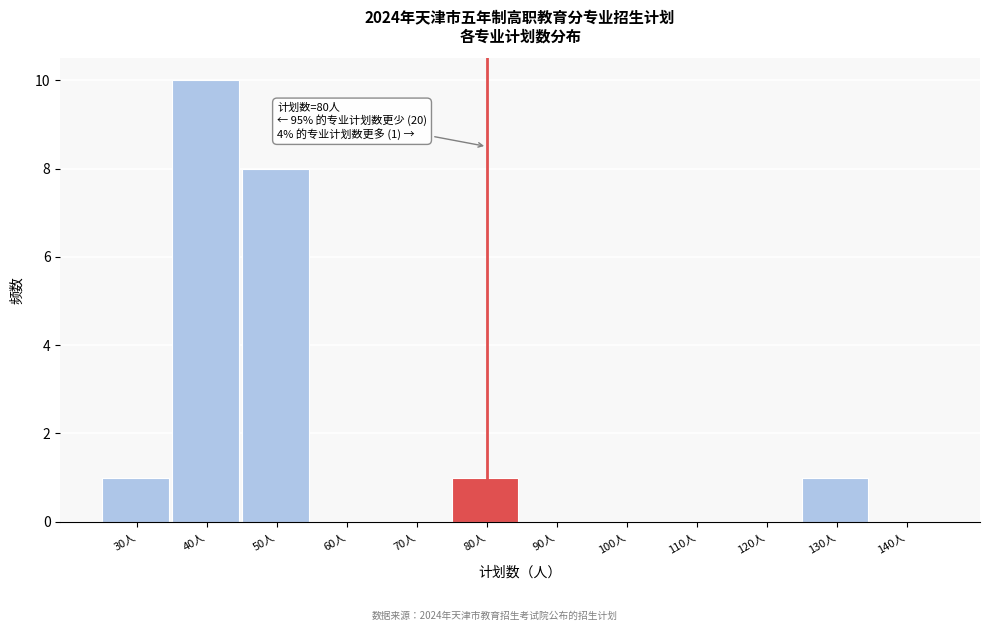

Which range on the x-axis has the tallest bar?

35 to 45